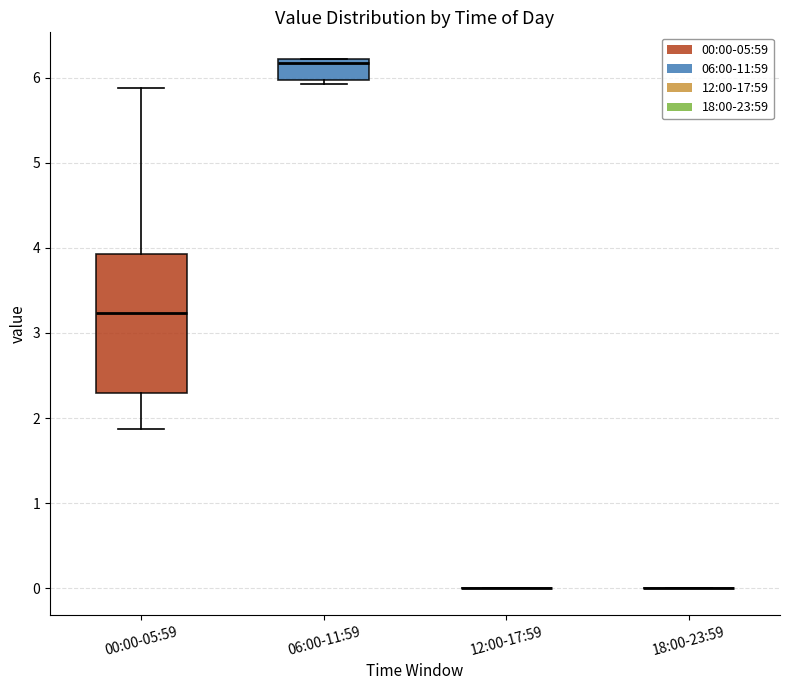

Reading left to right, transcribe this box plot: for each box, give where its median line is, the range the box spans, and where its two whiskers end, as read against the y-axis. The values are not printed on the chart, so give them approximately, as read against the axis.

00:00-05:59: median 3.2, box 2.3 to 3.9, whiskers 1.9 to 5.9
06:00-11:59: median 6.2 (just below the box's upper edge), box 6.0 to 6.2, whiskers 5.9 to 6.2
12:00-17:59: box collapsed to a line at 0.0, whiskers 0.0 to 0.0
18:00-23:59: box collapsed to a line at 0.0, whiskers 0.0 to 0.0